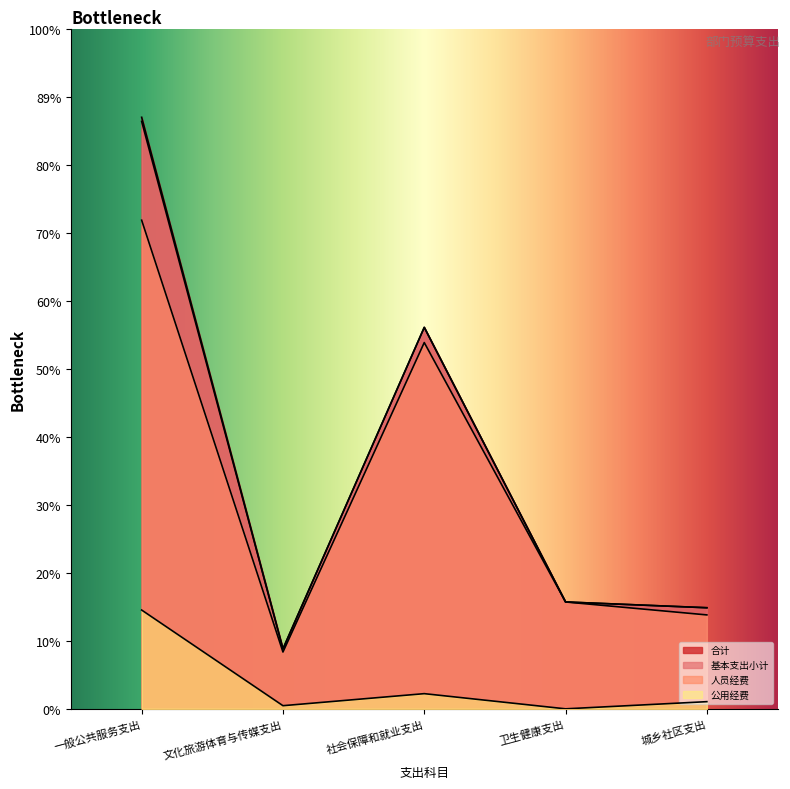

How many lines are shown in the chart?

4